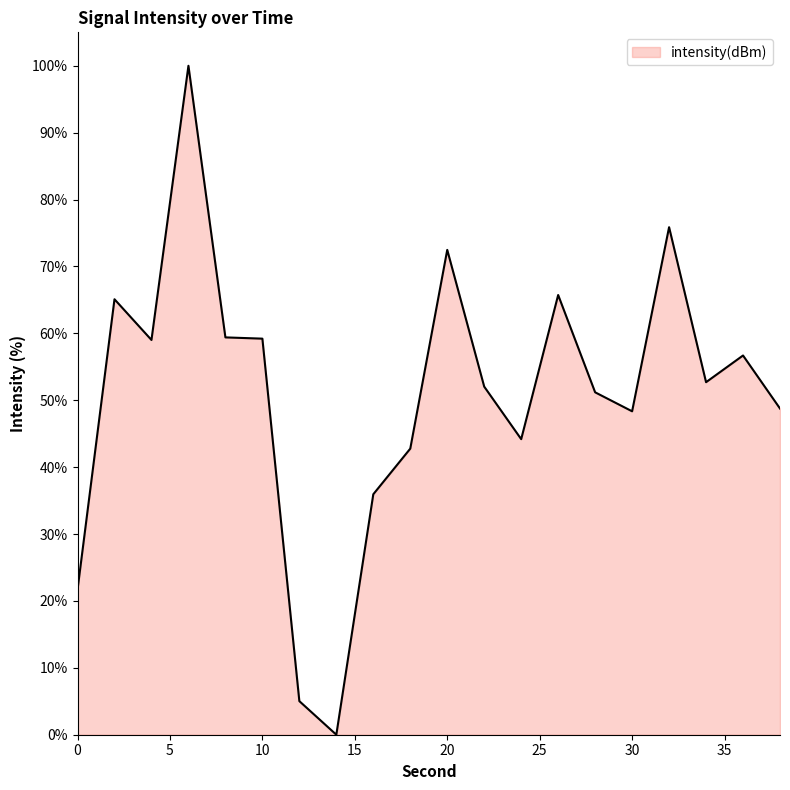

What is the maximum value shown in the chart?

100.0